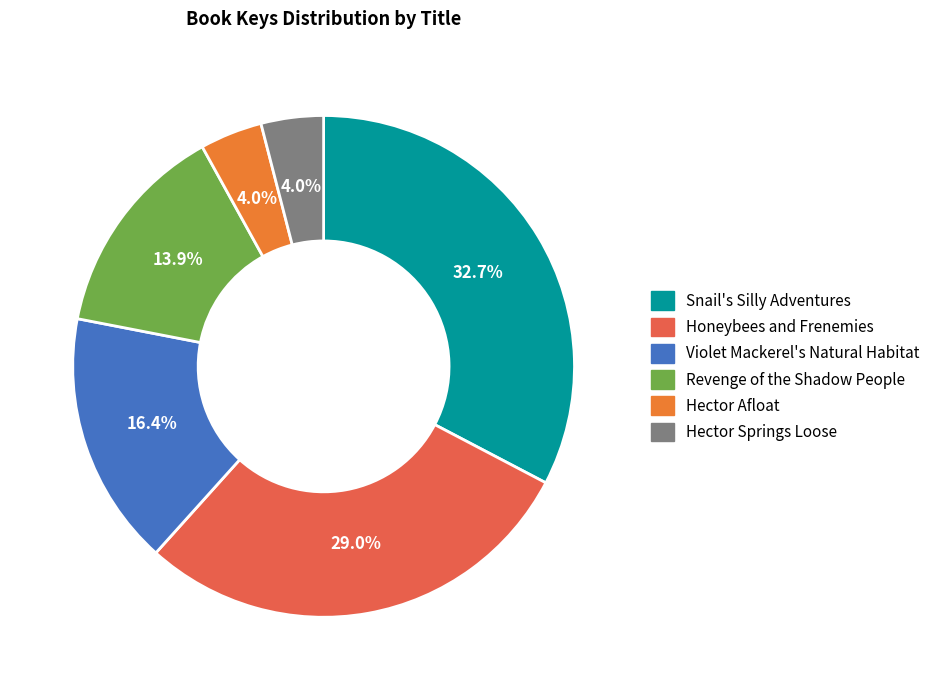

What is the largest slice in the pie chart?

Snail's Silly Adventures